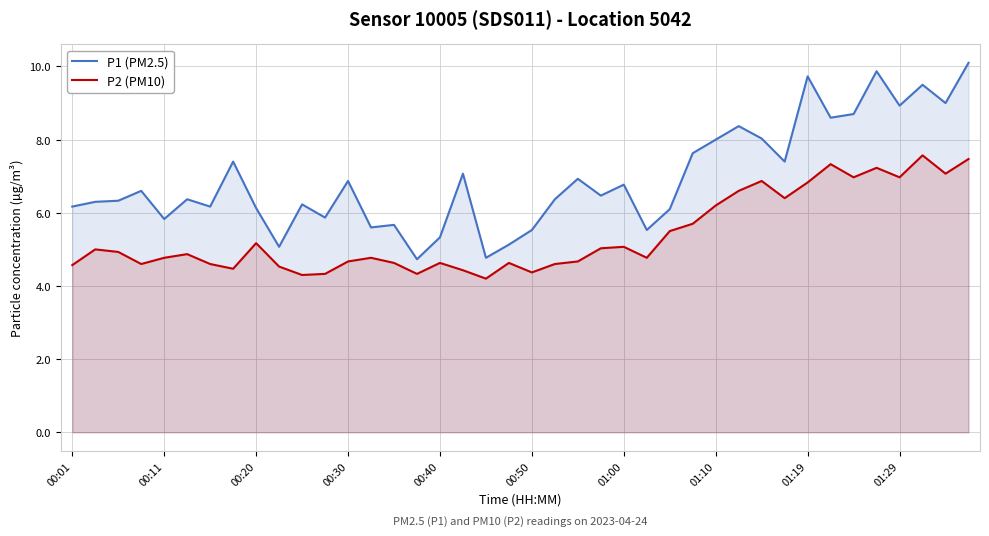

List the series in order of their peak value, lowest first.

P2 (PM10), P1 (PM2.5)